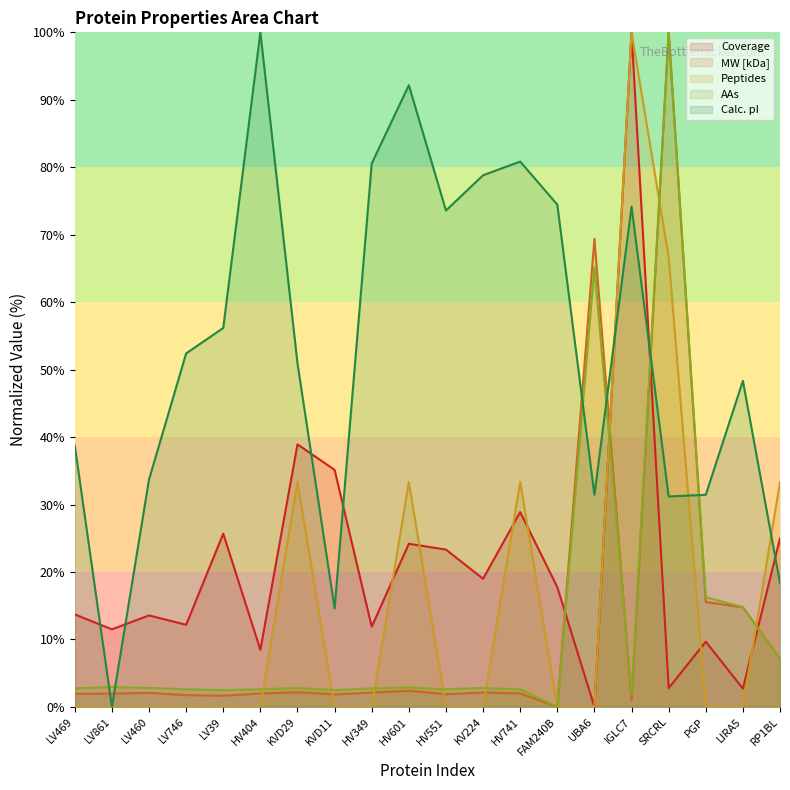

Is it true that AAs equals 2.5 at KVD11?

True